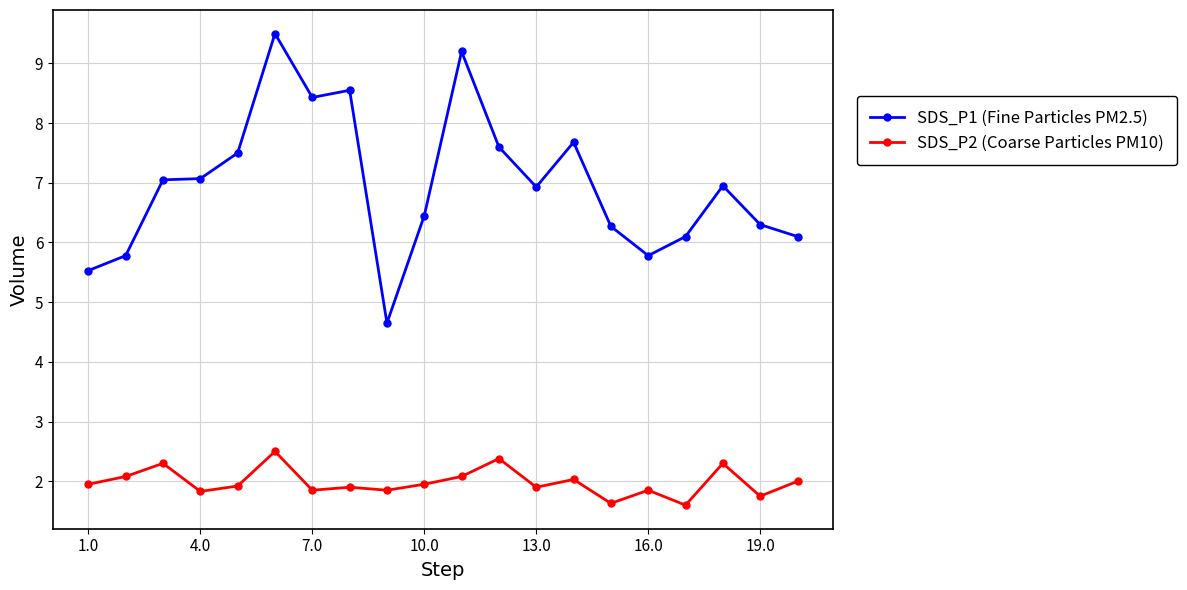

True or false: SDS_P2 (Coarse Particles PM10) has more than 1 points higher than both neighbors.

True